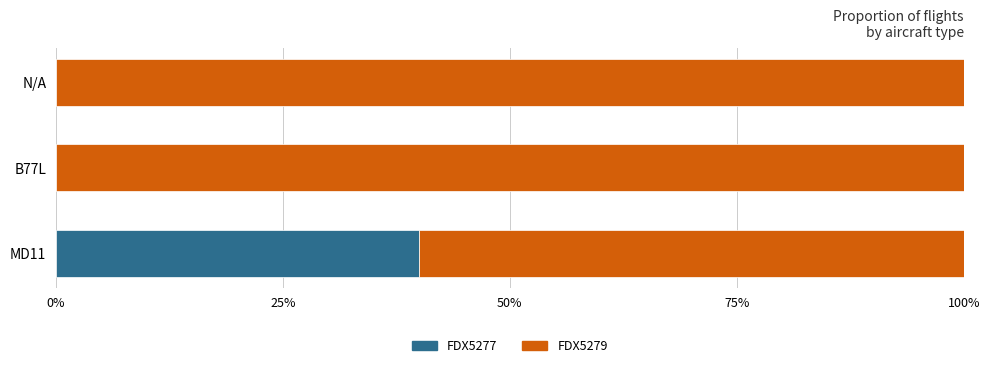

What is the maximum value for FDX5277?

40